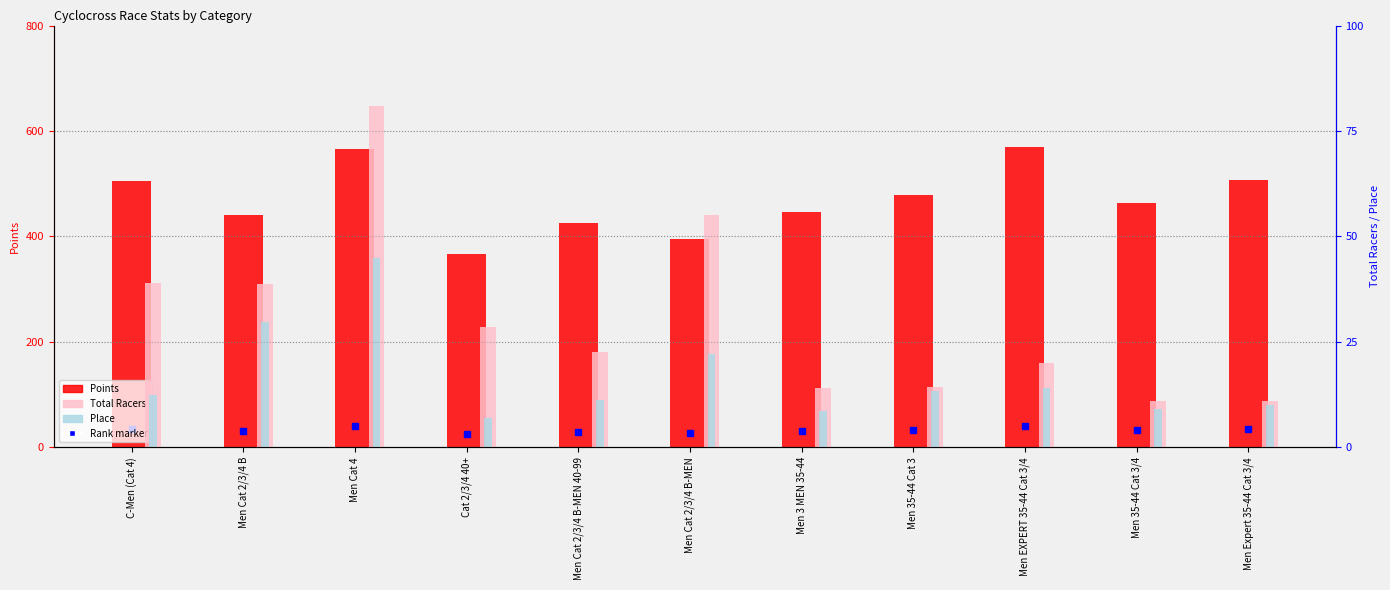

What is the spread (max minus min) of values at Men EXPERT 35-44 Cat 3/4?

556.2